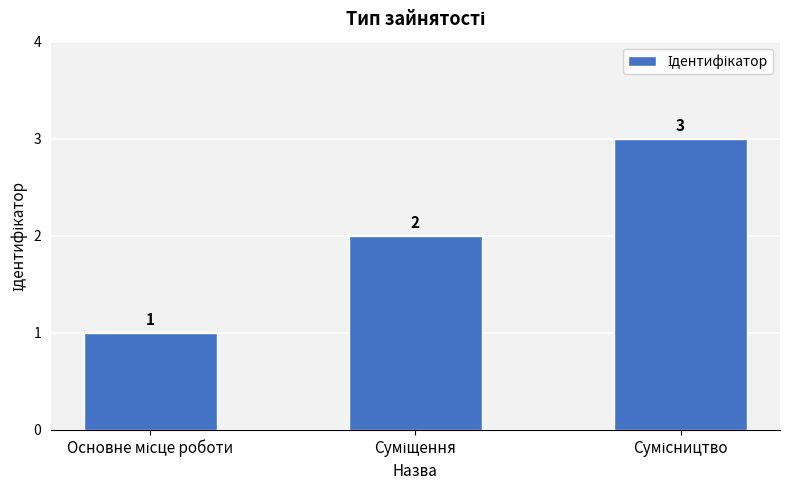

What is the sum of all values?

6